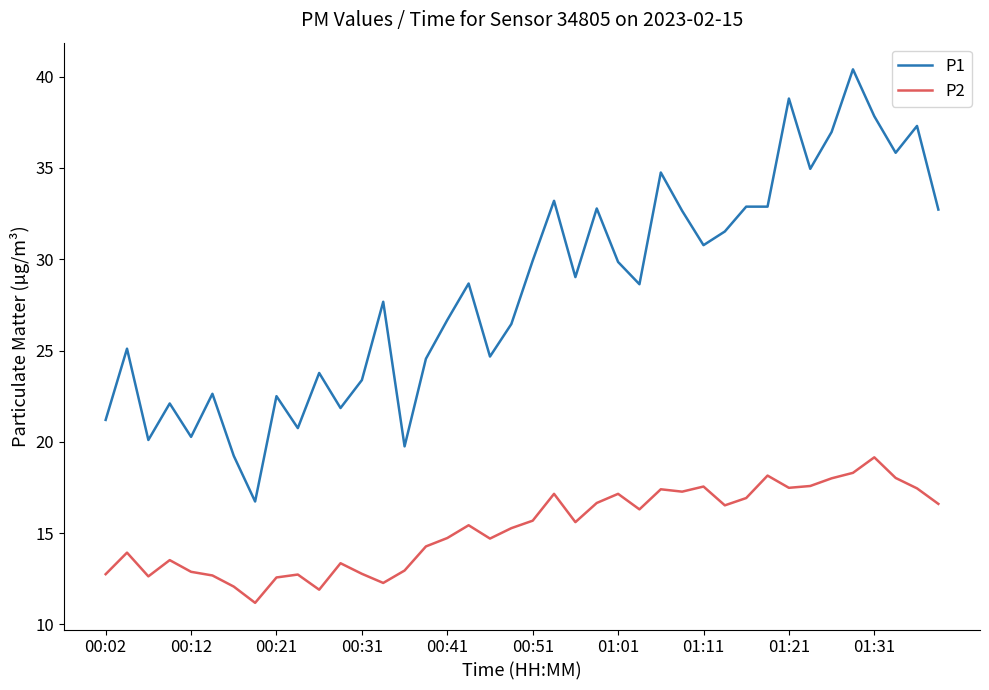

In P2, how many points are lower than both neighbors (excluding endpoints)?

10